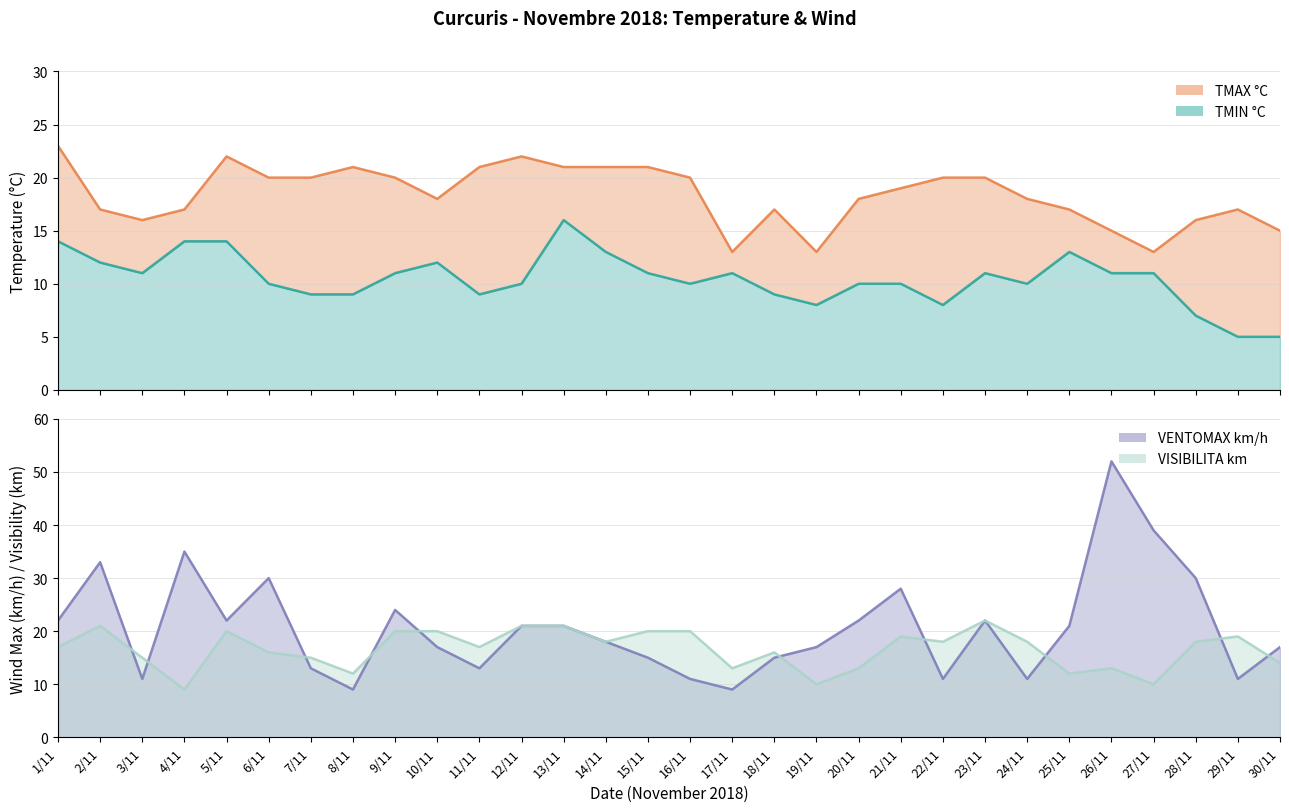

At which label is VISIBILITA km closest to 15?

3/11